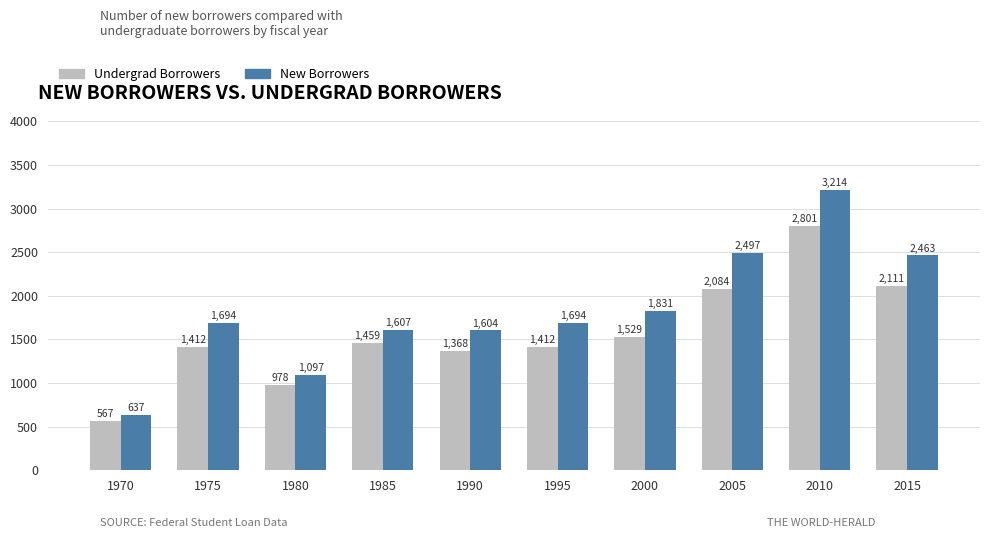

Rank the series by their maximum value, from lowest to highest.

Undergrad Borrowers, New Borrowers